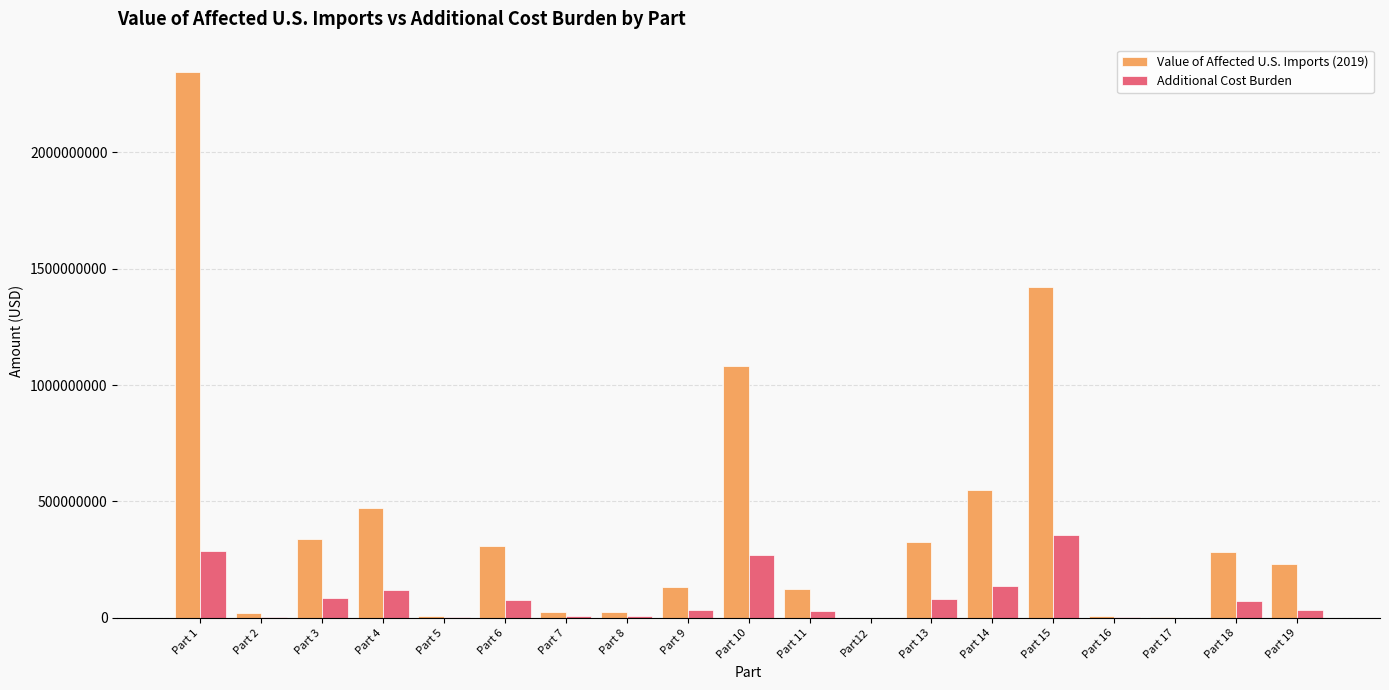

How many groups of bars are there?

19